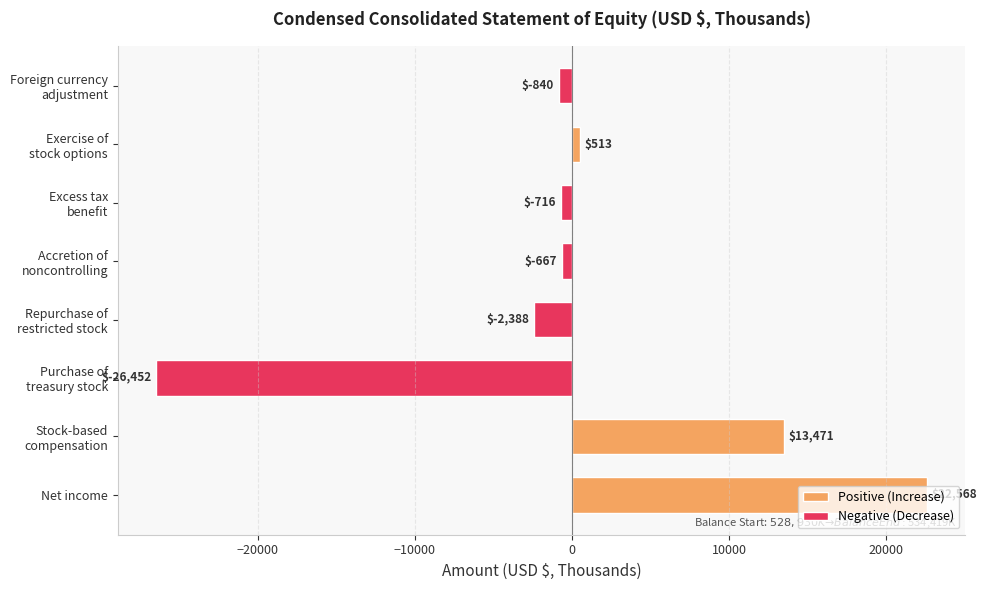

What is the difference between the maximum and minimum values?

49020